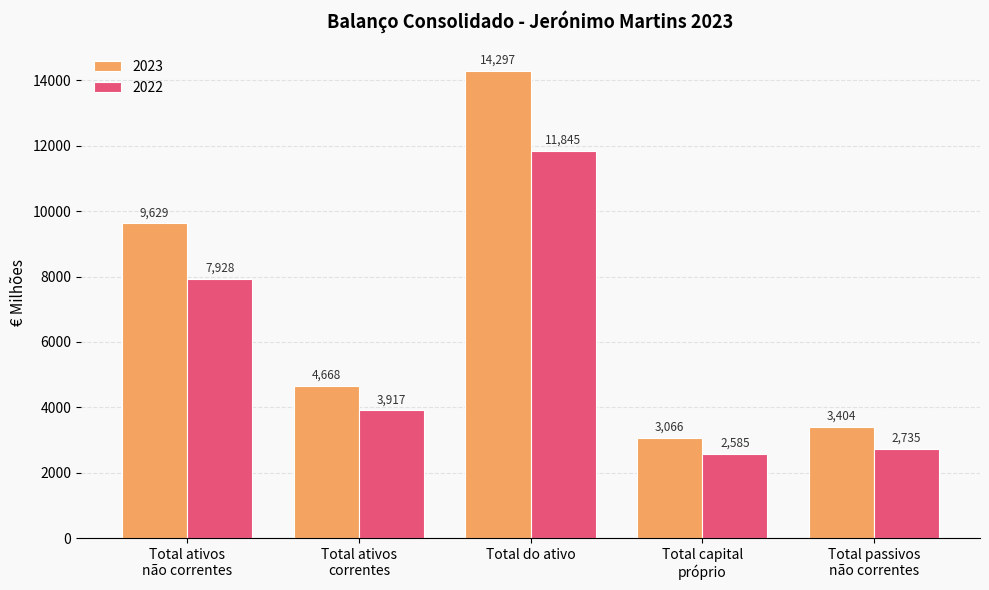

What is the total value across all series at Total passivos
não correntes?

6139